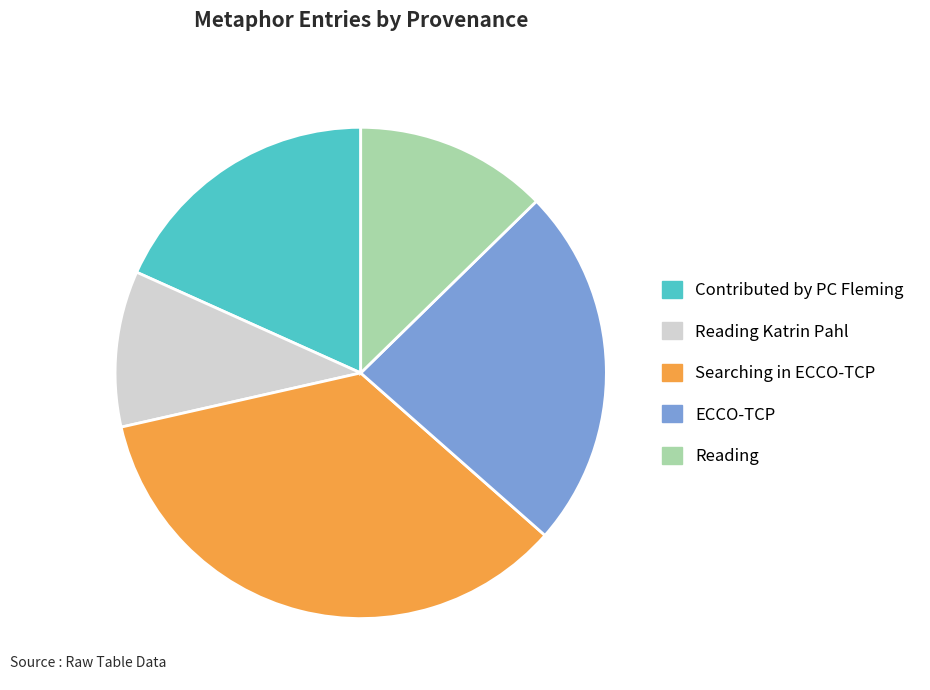

Does any single category account for the majority?

No